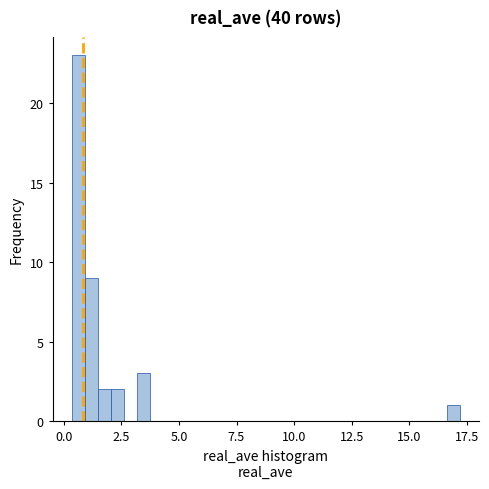

Read against the x-axis, roughly where is the centre of the tallest bar?

0.5